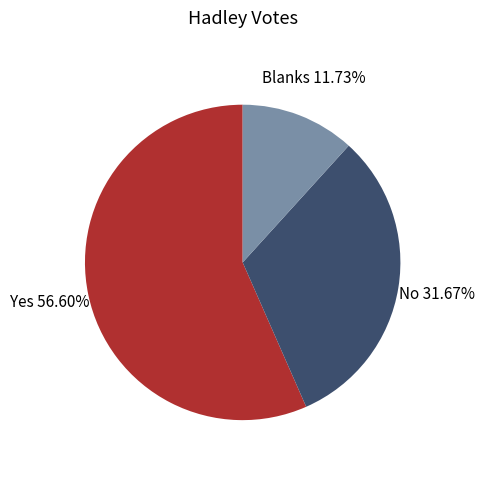

Rank the categories by value from lowest to highest.

Blanks, No, Yes